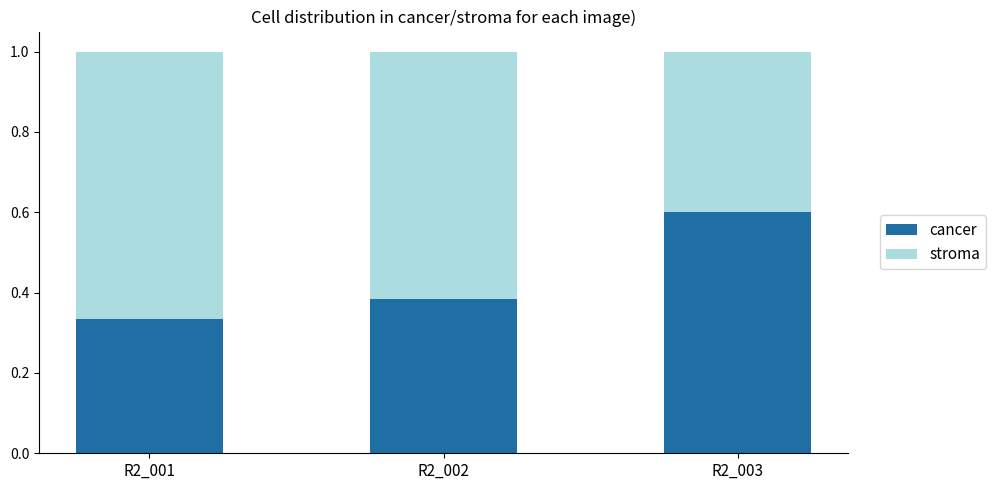

What is the total value across all series at R2_001?

1.0